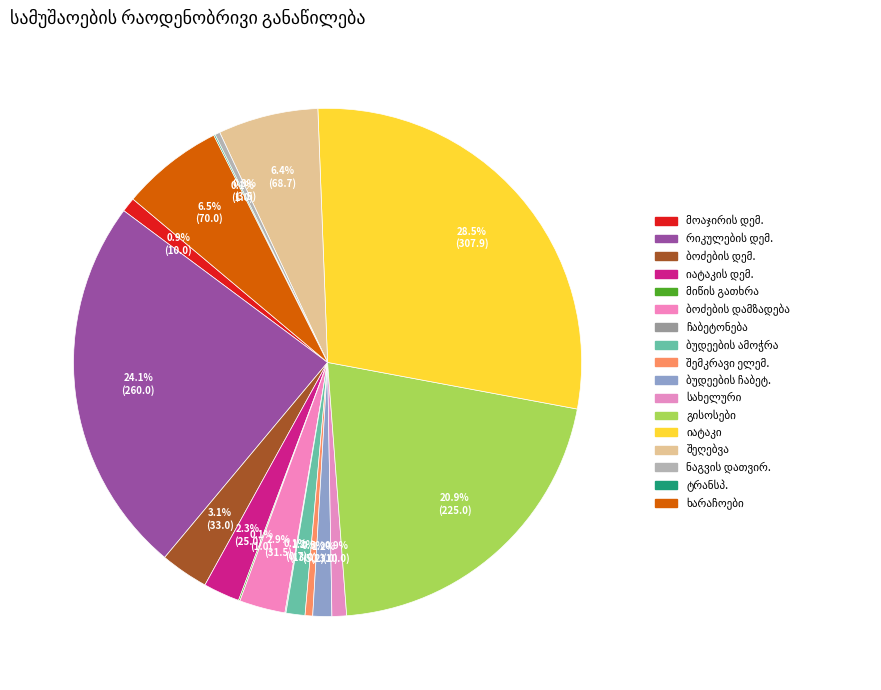

To the nearest percent, what percentage of the pie is კედლის ბუდეების ჩაბეტონება?

1%